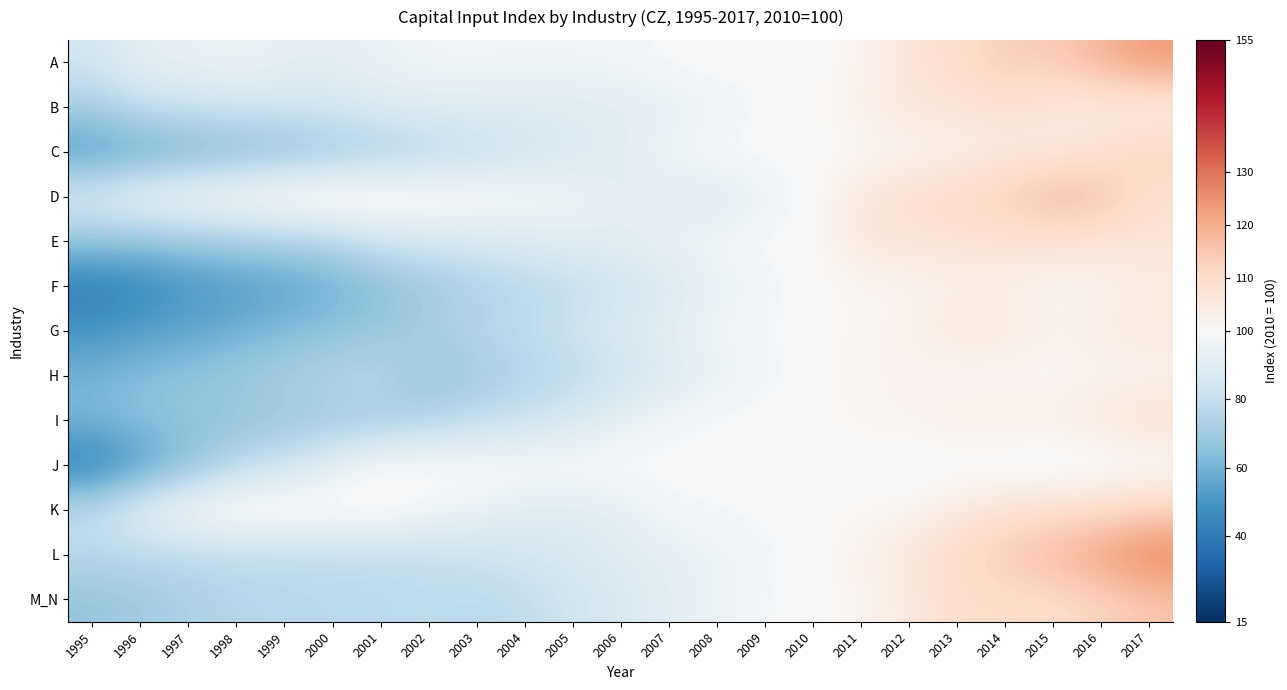

Reading left to right, transcribe all the data shown in this chart.

A: 1995=84.1	1996=92.3	1997=93.2	1998=95.6	1999=92.3	2000=91.7	2001=94.2	2002=96.0	2003=96.2	2004=95.8	2005=95.9	2006=96.5	2007=99.2	2008=101.0	2009=99.1	2010=100.0	2011=101.6	2012=107.4	2013=108.9	2014=113.9	2015=113.5	2016=118.7	2017=123.7
B: 1995=71.2	1996=79.5	1997=81.8	1998=83.3	1999=84.1	2000=85.0	2001=88.5	2002=89.8	2003=89.6	2004=89.8	2005=89.8	2006=90.6	2007=91.8	2008=94.0	2009=98.4	2010=100.0	2011=103.5	2012=106.4	2013=106.8	2014=108.1	2015=105.8	2016=104.4	2017=103.6
C: 1995=52.4	1996=56.1	1997=59.3	1998=62.4	1999=64.9	2000=67.9	2001=71.7	2002=75.5	2003=79.1	2004=83.4	2005=87.4	2006=90.9	2007=95.8	2008=99.5	2009=100.3	2010=100.0	2011=100.7	2012=102.4	2013=102.9	2014=105.1	2015=105.0	2016=107.9	2017=111.6
D: 1995=88.6	1996=96.2	1997=99.4	1998=102.2	1999=105.3	2000=107.6	2001=105.5	2002=103.5	2003=101.3	2004=98.2	2005=96.4	2006=90.4	2007=90.6	2008=88.3	2009=93.1	2010=100.0	2011=106.5	2012=108.7	2013=110.9	2014=113.0	2015=118.2	2016=116.3	2017=108.5
E: 1995=66.7	1996=65.8	1997=68.4	1998=70.3	1999=72.3	2000=74.7	2001=82.7	2002=84.6	2003=86.5	2004=88.5	2005=90.4	2006=91.8	2007=94.1	2008=96.4	2009=99.9	2010=100.0	2011=106.5	2012=107.0	2013=107.0	2014=107.6	2015=106.9	2016=106.6	2017=106.7
F: 1995=41.5	1996=44.8	1997=49.6	1998=52.7	1999=54.9	2000=58.7	2001=64.3	2002=68.8	2003=73.2	2004=76.4	2005=79.3	2006=82.8	2007=88.1	2008=93.1	2009=96.2	2010=100.0	2011=101.4	2012=101.9	2013=103.5	2014=103.8	2015=102.0	2016=102.6	2017=104.9
G: 1995=49.1	1996=53.4	1997=55.1	1998=58.7	1999=63.0	2000=65.4	2001=68.6	2002=71.8	2003=75.4	2004=78.2	2005=83.2	2006=87.4	2007=91.9	2008=96.1	2009=98.2	2010=100.0	2011=101.8	2012=102.6	2013=106.8	2014=105.5	2015=102.9	2016=104.4	2017=105.8
H: 1995=60.4	1996=63.5	1997=66.5	1998=69.2	1999=72.0	2000=74.6	2001=75.8	2002=67.0	2003=70.5	2004=73.6	2005=77.5	2006=82.8	2007=88.3	2008=93.0	2009=96.2	2010=100.0	2011=102.4	2012=102.0	2013=100.7	2014=101.2	2015=101.0	2016=102.0	2017=102.5
I: 1995=61.4	1996=64.5	1997=66.4	1998=66.4	1999=68.0	2000=69.9	2001=70.7	2002=74.0	2003=78.8	2004=82.1	2005=86.6	2006=92.2	2007=96.9	2008=99.1	2009=100.3	2010=100.0	2011=101.5	2012=102.7	2013=104.1	2014=104.6	2015=104.0	2016=106.1	2017=108.7
J: 1995=41.1	1996=52.9	1997=64.1	1998=76.5	1999=82.9	2000=91.5	2001=101.0	2002=101.1	2003=100.2	2004=99.5	2005=98.9	2006=100.3	2007=99.7	2008=98.9	2009=100.4	2010=100.0	2011=99.5	2012=97.8	2013=98.7	2014=97.6	2015=97.3	2016=98.5	2017=99.3
K: 1995=79.2	1996=91.7	1997=100.5	1998=104.5	1999=104.6	2000=102.6	2001=103.4	2002=97.4	2003=94.5	2004=90.0	2005=89.8	2006=91.4	2007=97.6	2008=98.1	2009=99.0	2010=100.0	2011=100.8	2012=101.8	2013=105.5	2014=108.4	2015=109.3	2016=109.8	2017=112.1
L: 1995=76.5	1996=77.0	1997=77.2	1998=78.2	1999=78.5	2000=78.7	2001=79.3	2002=80.1	2003=82.2	2004=84.5	2005=86.9	2006=89.7	2007=91.8	2008=94.5	2009=96.9	2010=100.0	2011=102.9	2012=106.5	2013=110.1	2014=114.0	2015=117.8	2016=122.4	2017=127.9
M_N: 1995=66.6	1996=69.5	1997=72.7	1998=74.8	1999=75.7	2000=76.9	2001=76.7	2002=78.7	2003=76.8	2004=79.3	2005=83.2	2006=87.0	2007=91.2	2008=94.1	2009=98.2	2010=100.0	2011=101.7	2012=105.1	2013=109.5	2014=109.6	2015=109.7	2016=111.9	2017=115.3